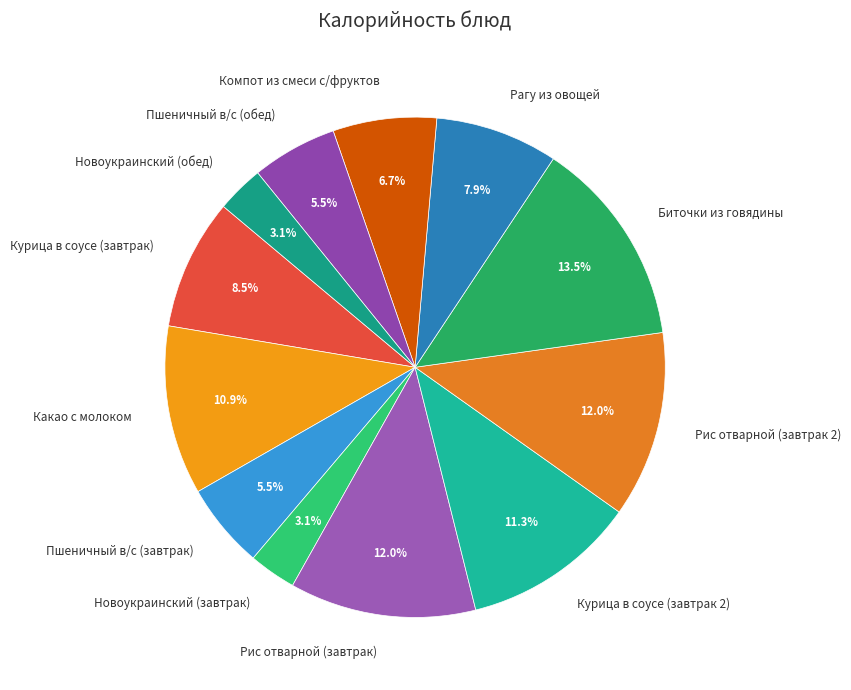

True or false: Пшеничный в/с (обед) accounts for 19% of the total.

False